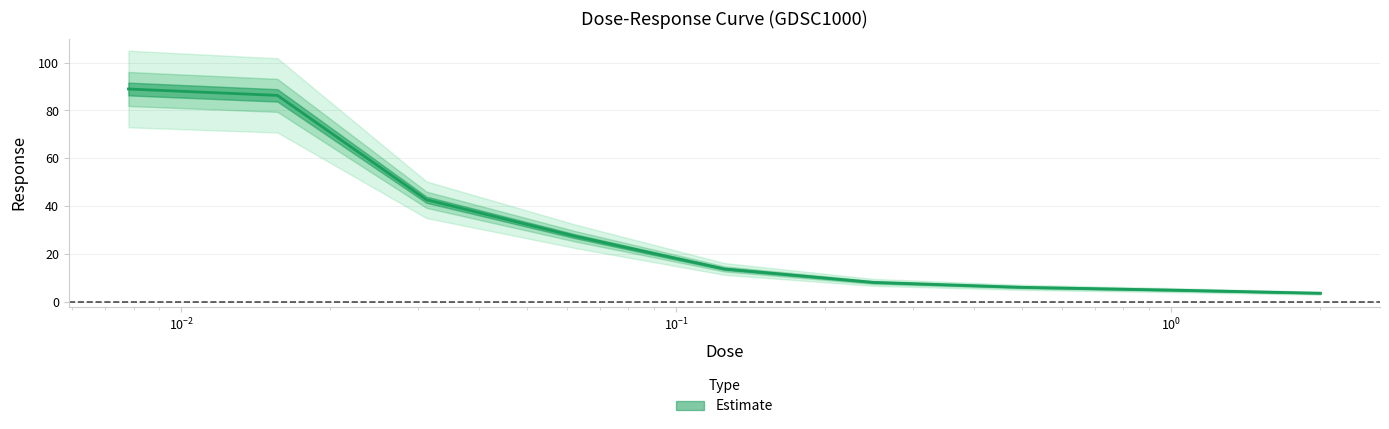

What is the approximate value at 0.03125?

42.7